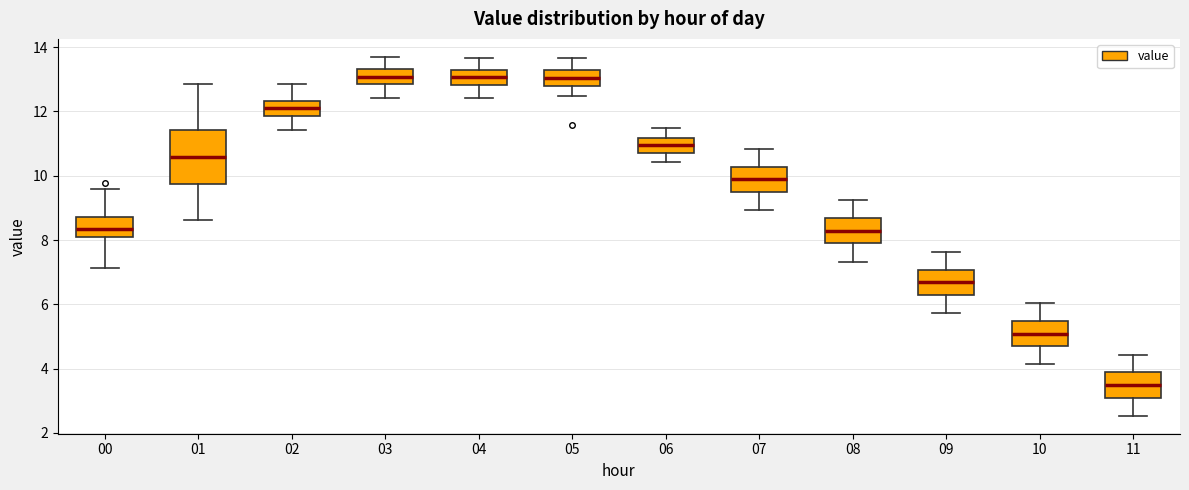

Reading left to right, transcribe this box plot: for each box, give where its median line is, the range the box spans, and where its two whiskers end, as read against the y-axis. The values are not printed on the chart, so give them approximately, as read against the axis.

00: median 8.4, box 8.0 to 8.8, whiskers 7.2 to 9.6
01: median 10.6, box 9.8 to 11.4, whiskers 8.6 to 12.8
02: median 12.2, box 11.8 to 12.4, whiskers 11.4 to 12.8
03: median 13.0, box 12.8 to 13.4, whiskers 12.4 to 13.8
04: median 13.0, box 12.8 to 13.2, whiskers 12.4 to 13.6
05: median 13.0, box 12.8 to 13.2, whiskers 12.4 to 13.6
06: median 11.0, box 10.8 to 11.2, whiskers 10.4 to 11.4
07: median 9.8, box 9.4 to 10.2, whiskers 9.0 to 10.8
08: median 8.2, box 7.8 to 8.6, whiskers 7.4 to 9.2
09: median 6.6, box 6.2 to 7.0, whiskers 5.8 to 7.6
10: median 5.0, box 4.6 to 5.4, whiskers 4.2 to 6.0
11: median 3.4, box 3.0 to 3.8, whiskers 2.6 to 4.4